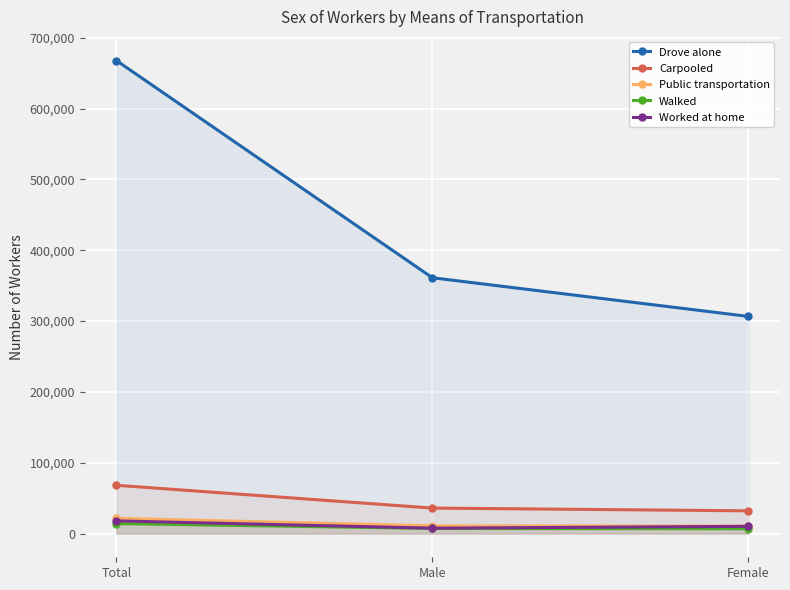

How many data points in Public transportation are less than 11017?

1